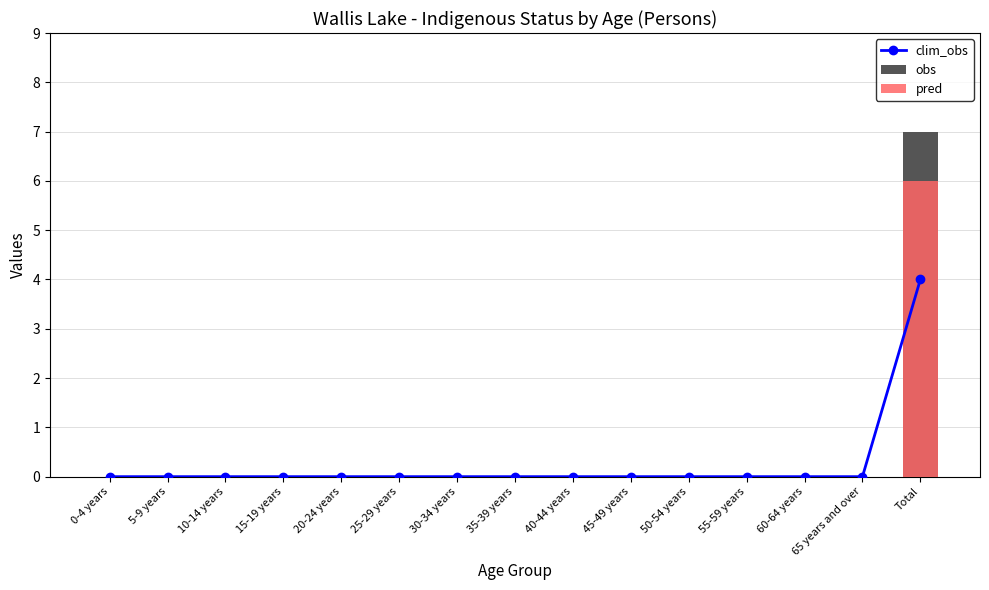

What is the label of the 12th bar from the right?

15-19 years